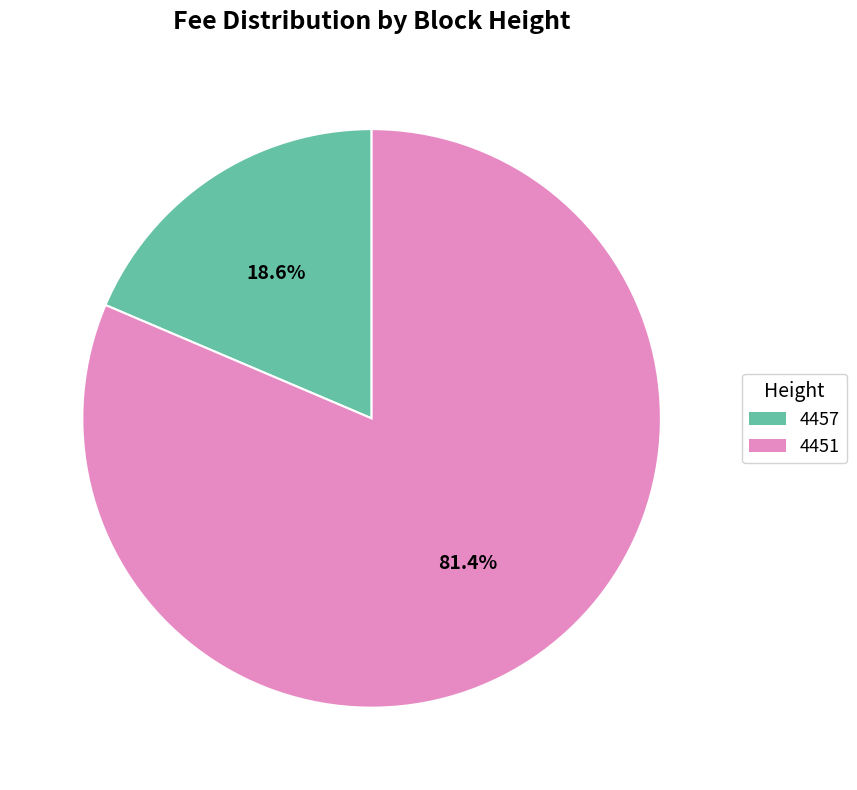

How many segments does this pie chart have?

2